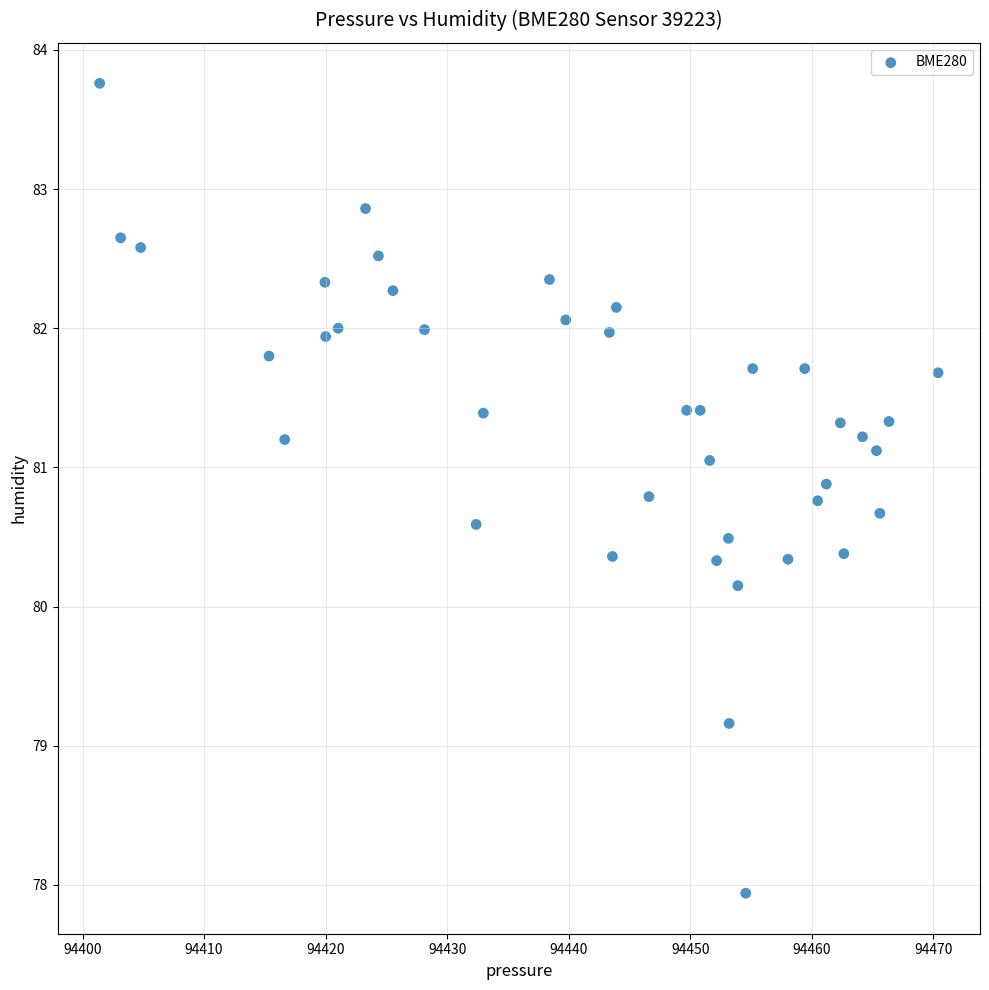

What Y value in the scatter plot is closest to 80?

80.2